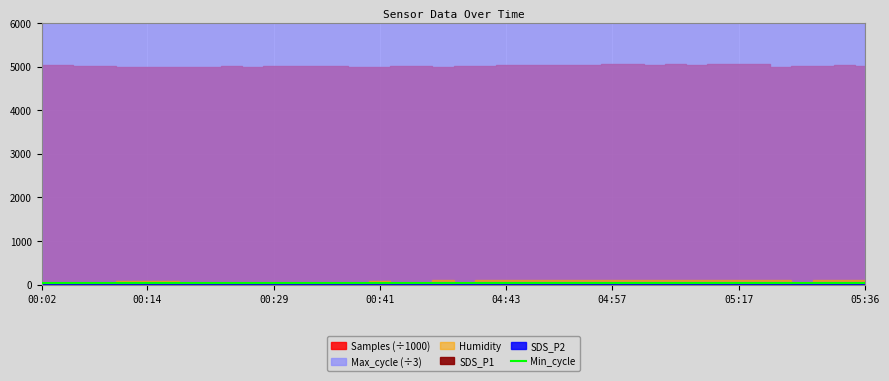

Which series has the largest total across all categories?

Samples